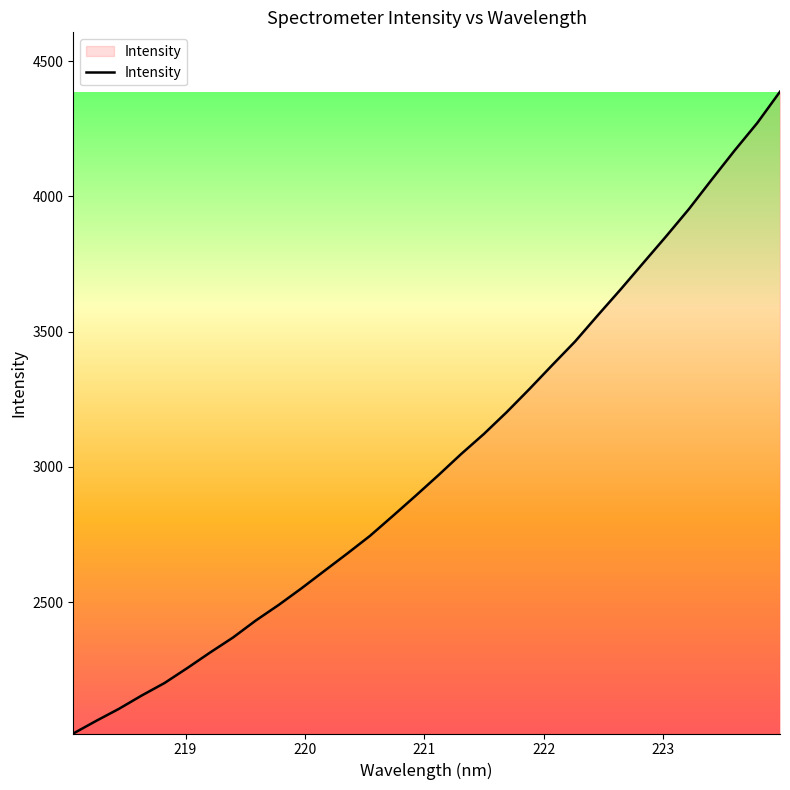

What is the difference between the maximum and minimum values?

2372.6